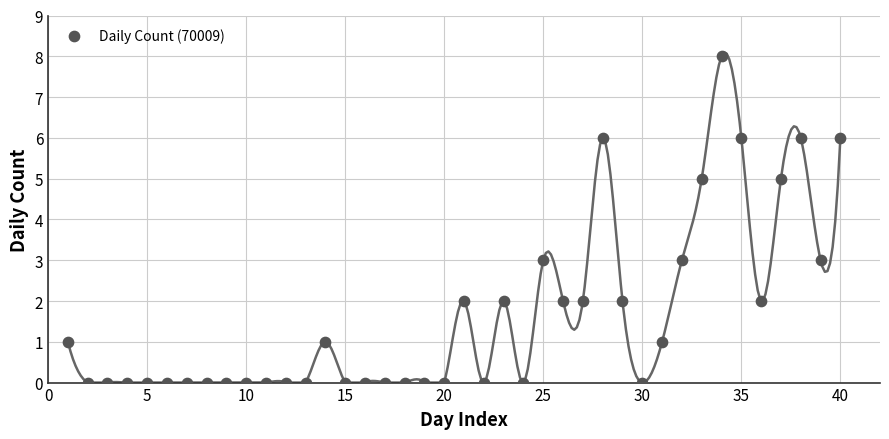

What is the range of Y values (max minus min)?

8